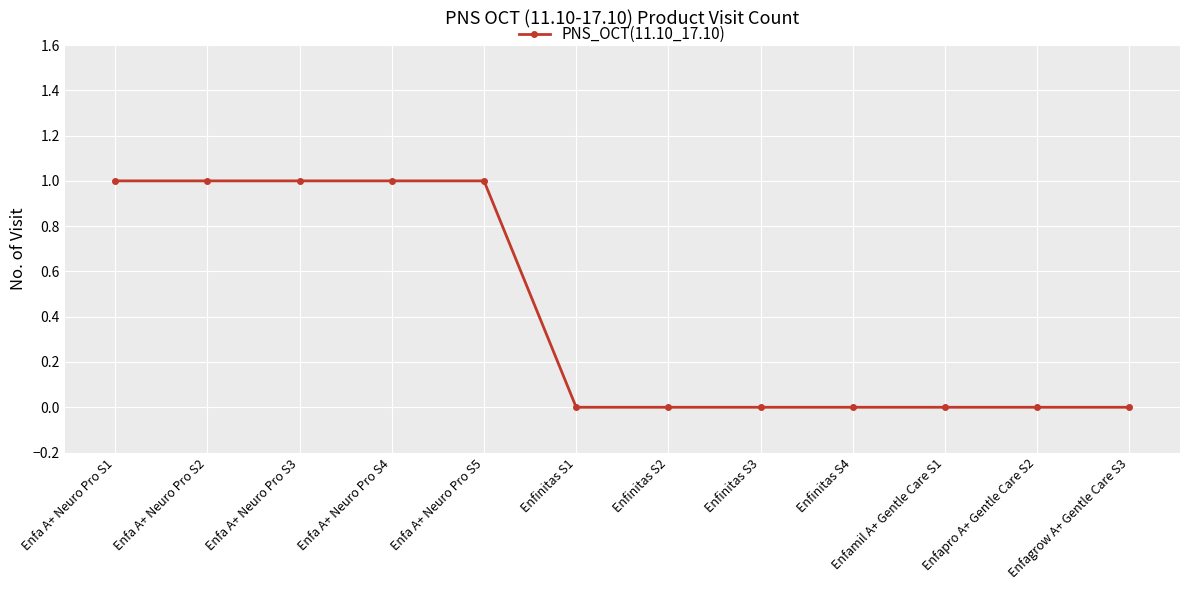

What is the value of the 3rd point from the left?

1